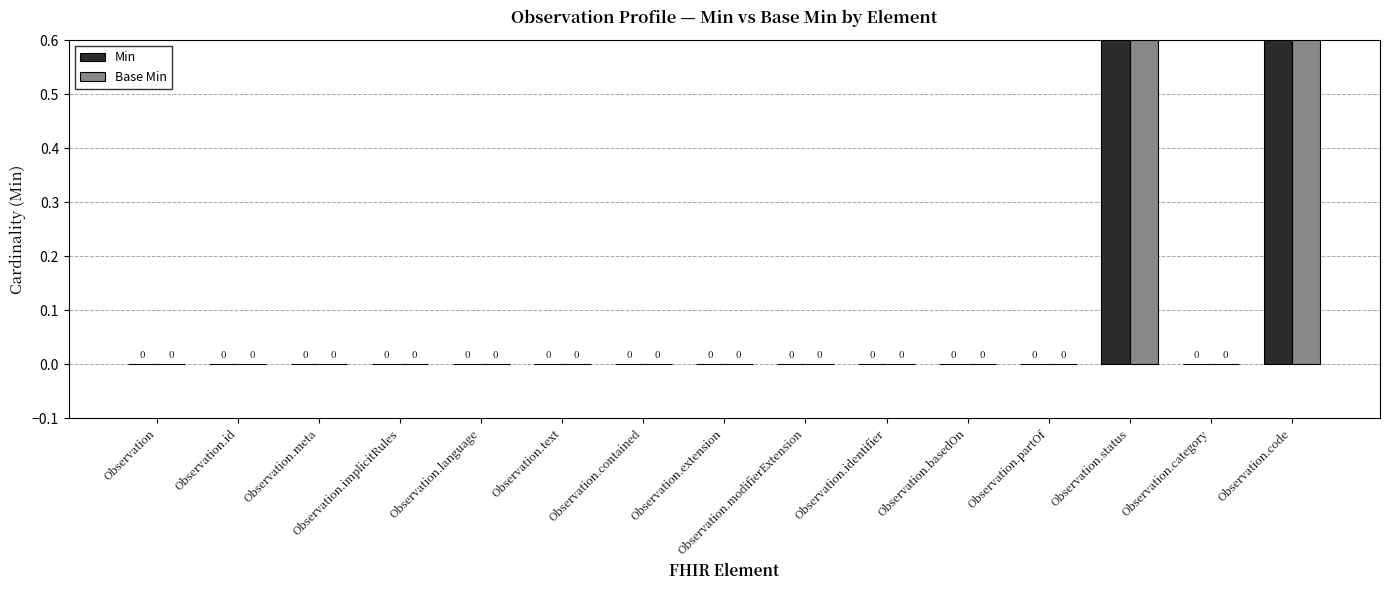

How many positive values does the Min series have?

2